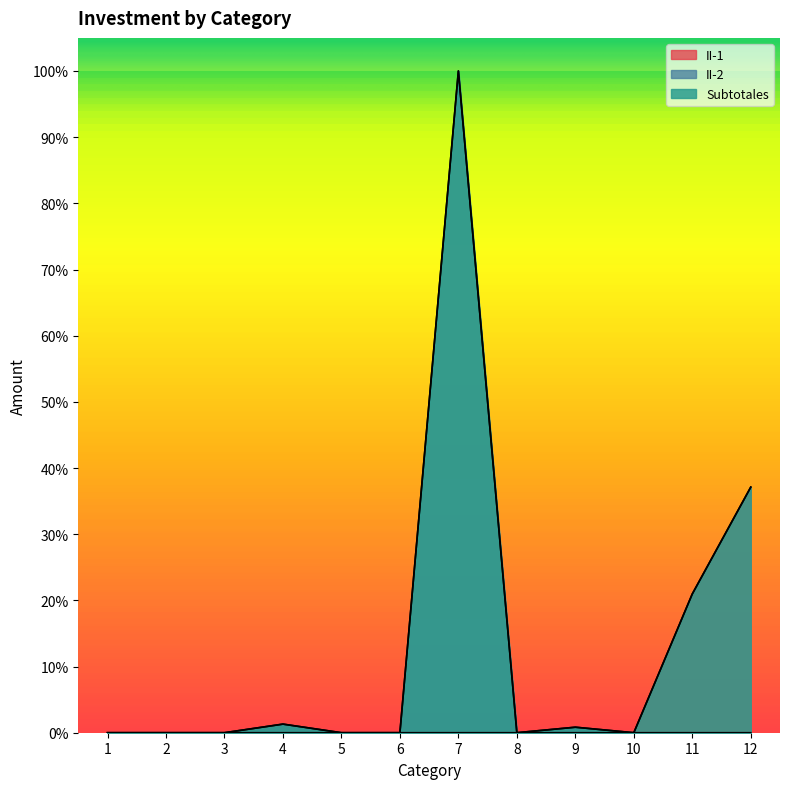

Is the value of II-1 at 1 greater than the value of Subtotales at 12?

No